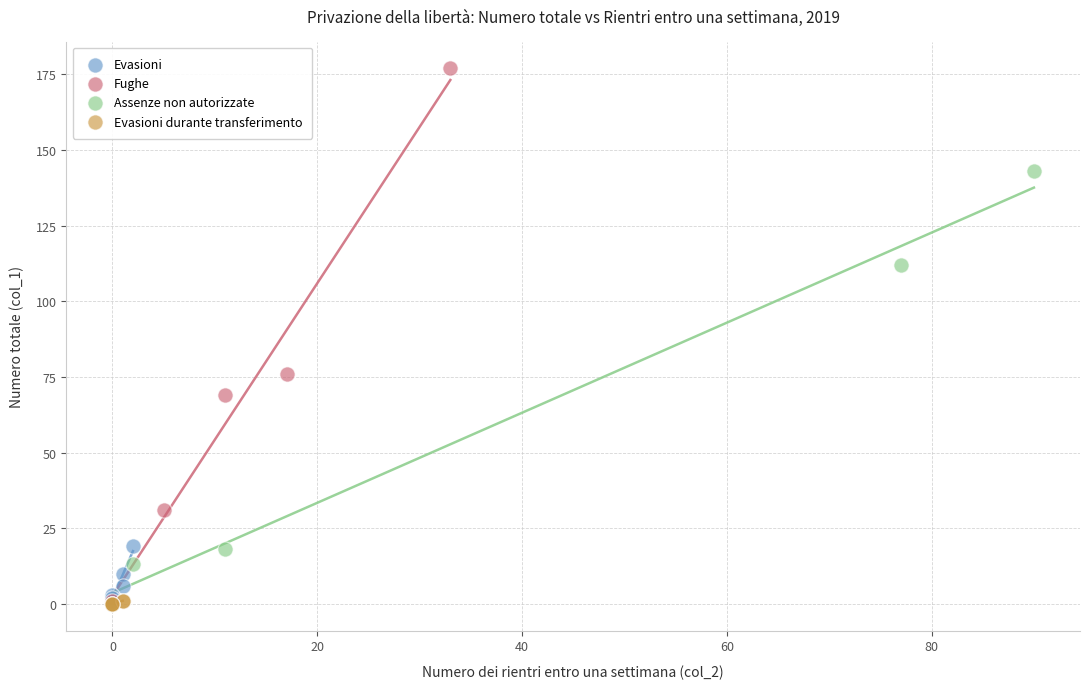

Which series has the largest Y range (max minus min)?

Fughe